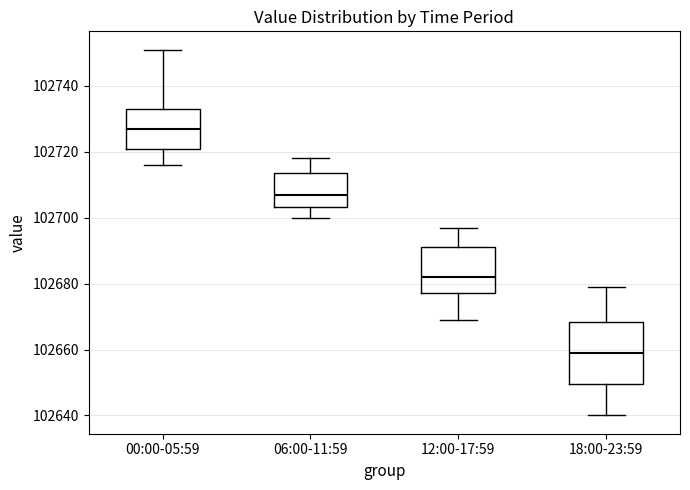

Comparing the boxes themselves (not the whiskers), which one is the tallest?

18:00-23:59